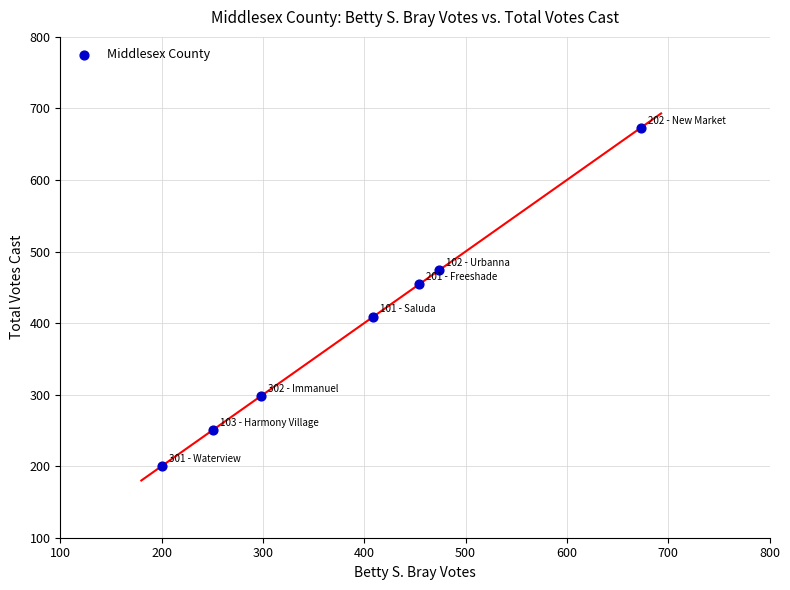

What is the range of Y values (max minus min)?

473